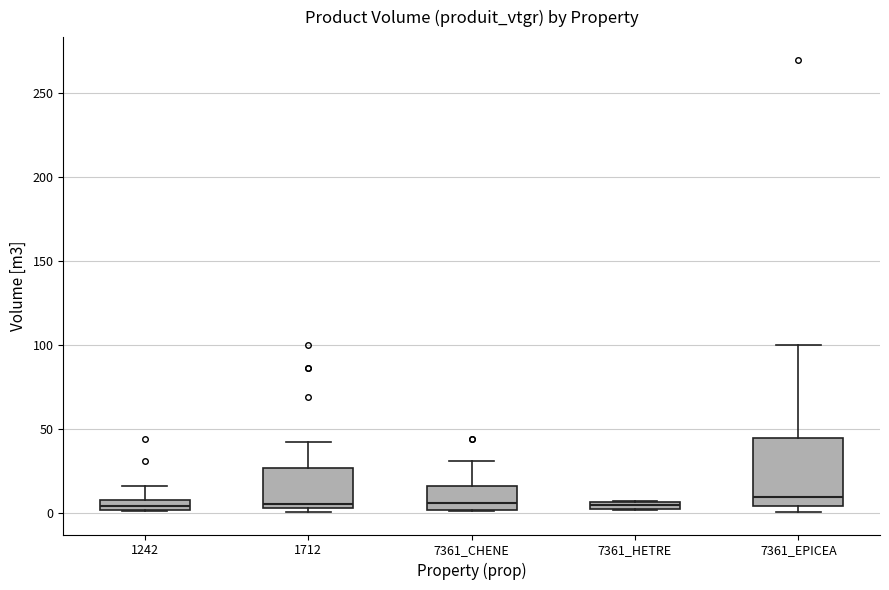

Where is the lower edge of the box for 1712 on the y-axis? The values are not printed on the chart, so give them approximately, as read against the axis.

5